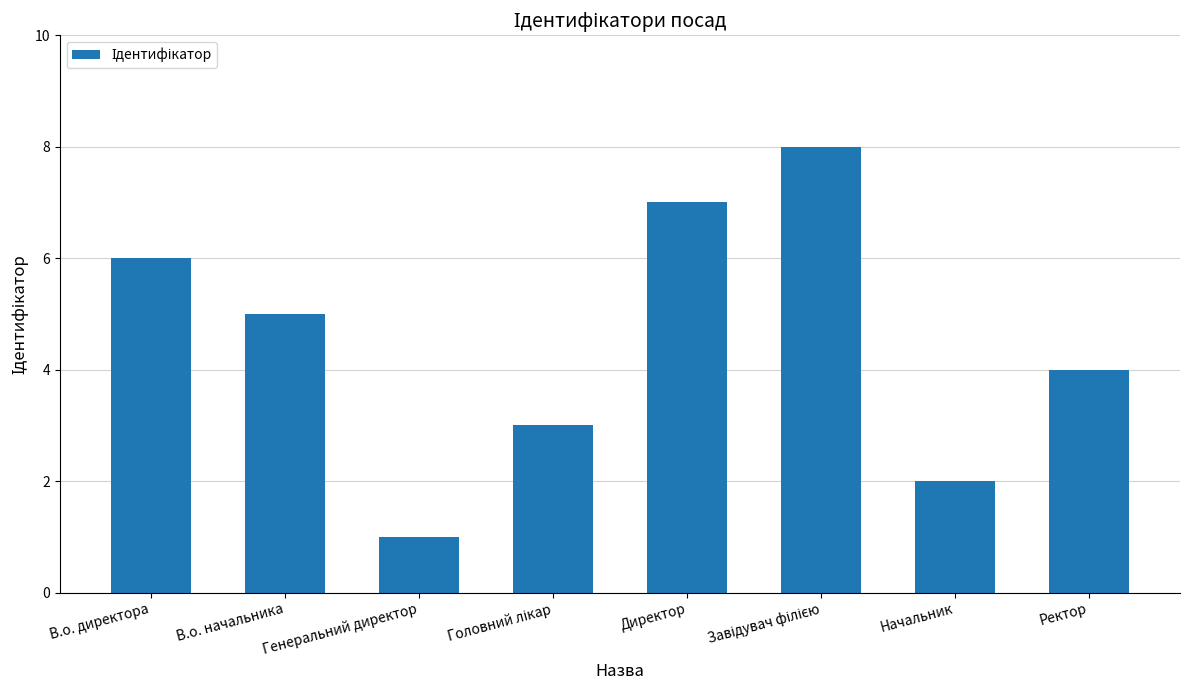

The value at Ректор is 2. True or false?

False